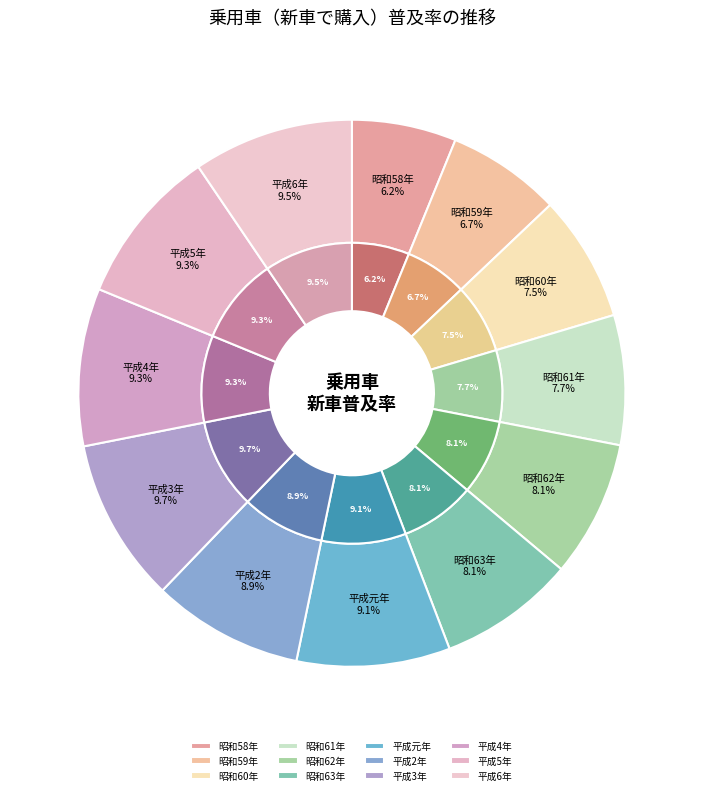

Between 昭和59年 and 昭和58年, which is larger?

昭和59年